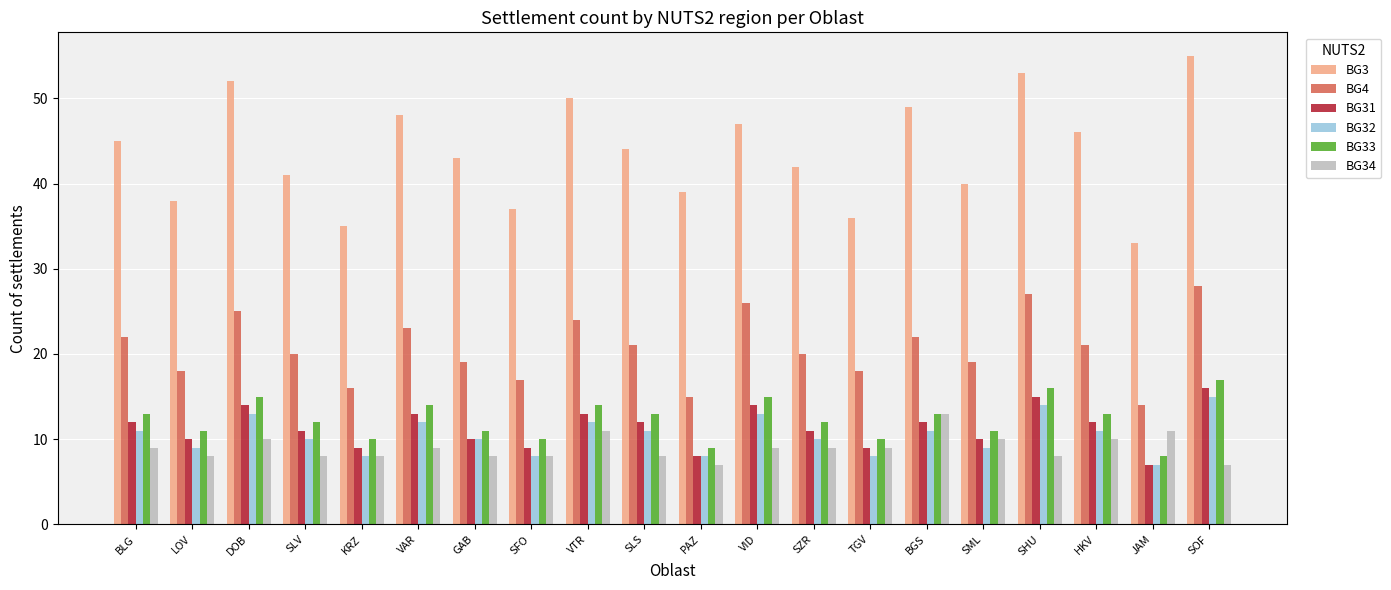

Are the bars grouped side by side (vs. stacked)?

Yes